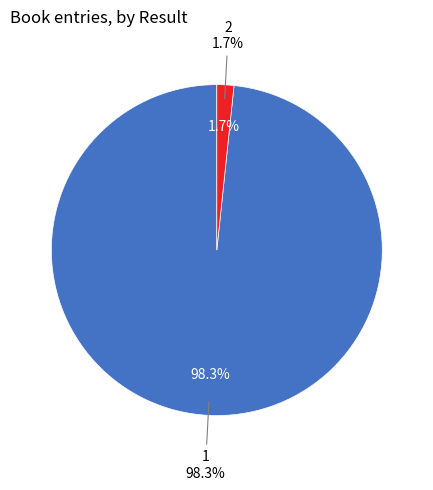

Which category has the smallest portion of the pie?

2